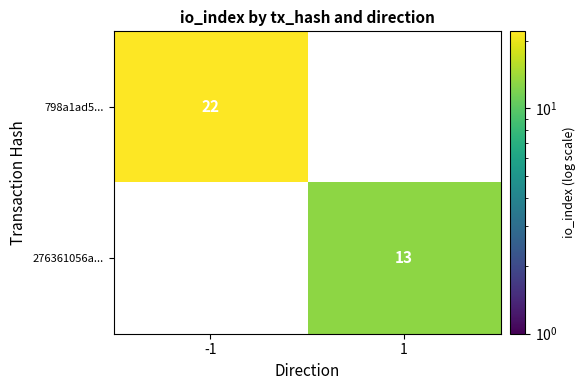

The value of 276361056a... at 1 is 18. True or false?

False